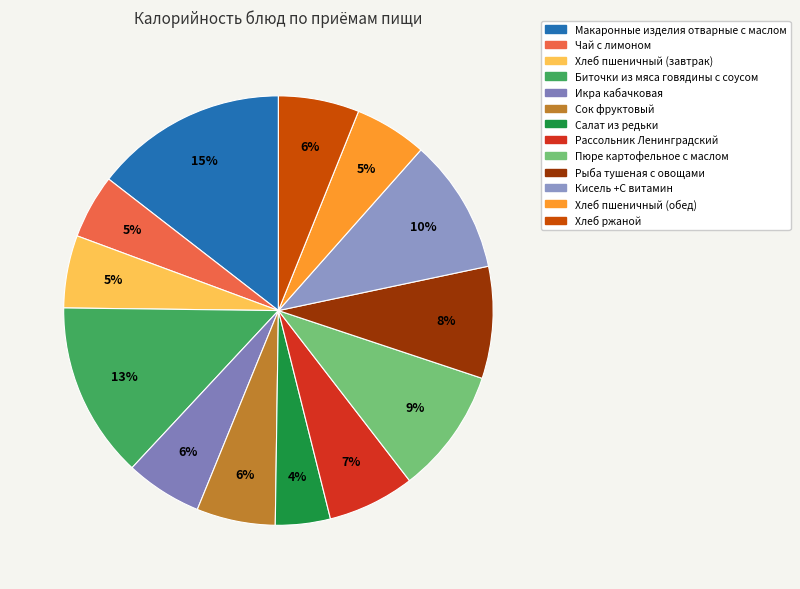

To the nearest percent, what percentage of the pie is Рассольник Ленинградский?

7%